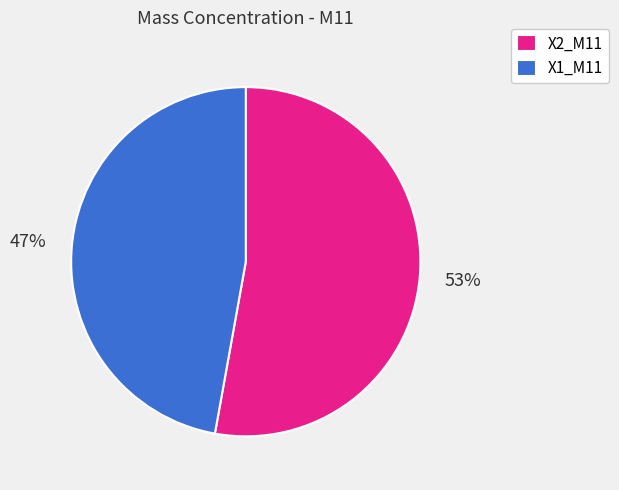

Approximately how many times larger is the value at X1_M11 compared to X2_M11?

0.9